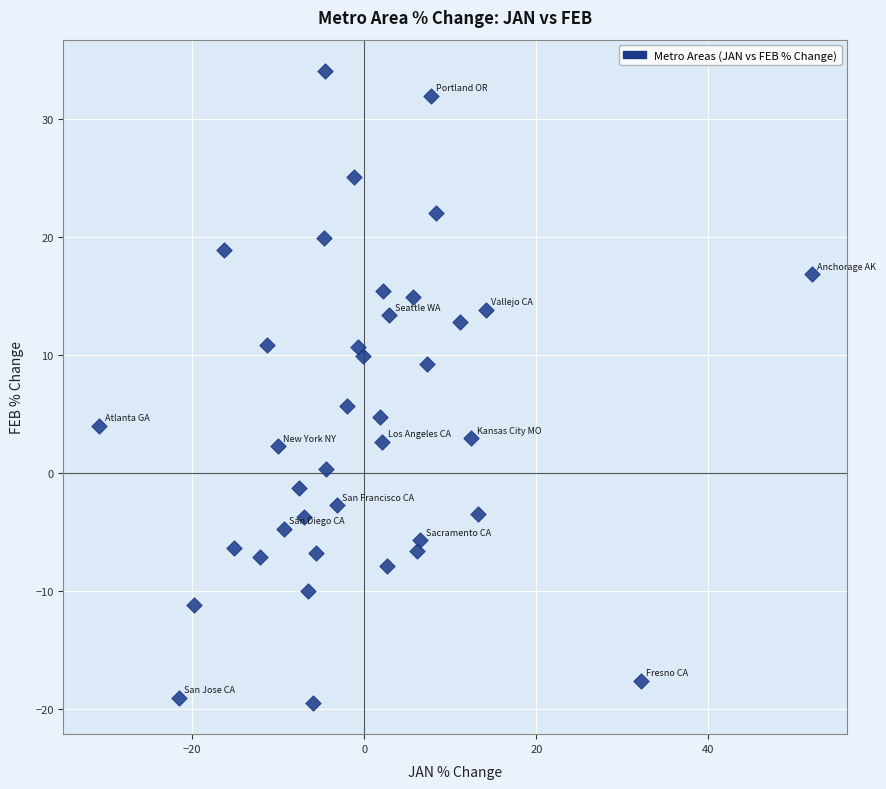

What Y value in the scatter plot is closest to 7?

5.7